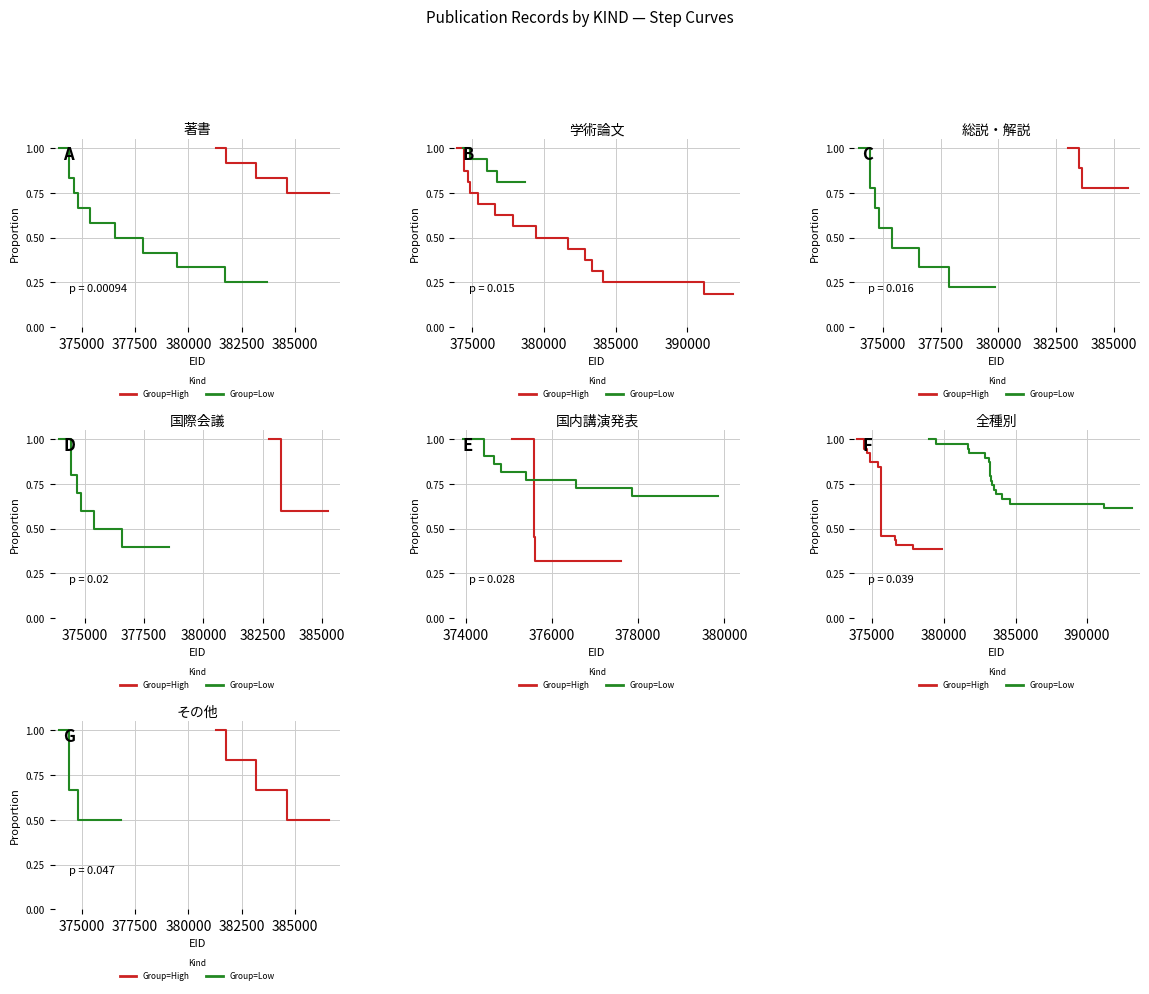

True or false: Group=High has more than 1 points higher than both neighbors.

False